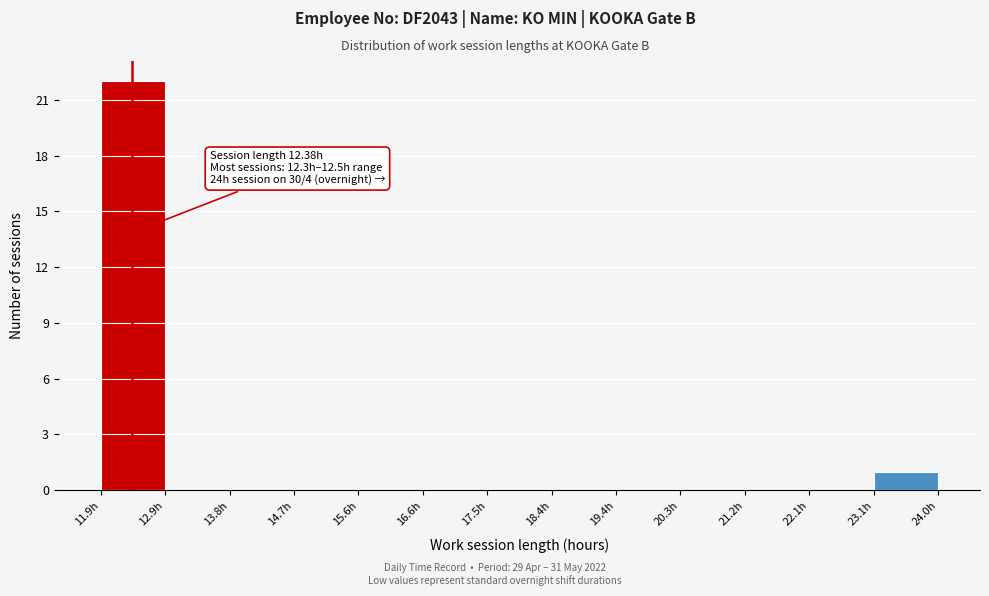

Which range on the x-axis has the tallest bar?

11.9 to 12.9